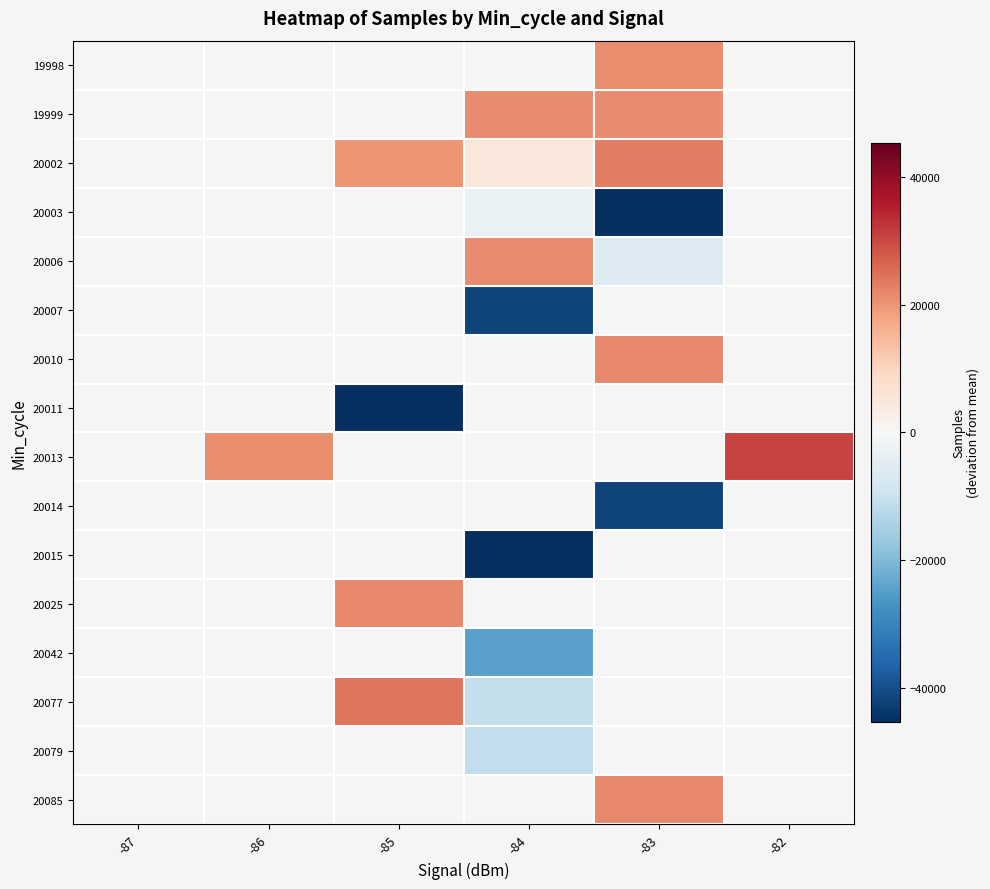

The value of 20042 at -84 is -16520.9. True or false?

False